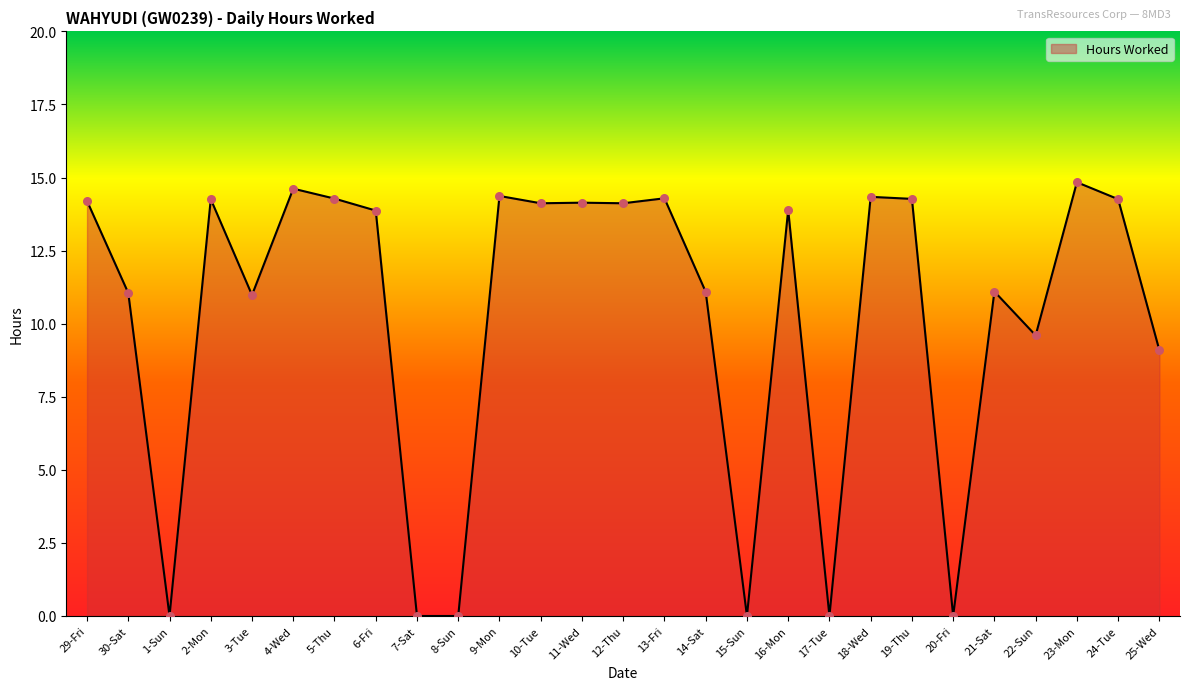

What is the ratio of the value at 13-Fri to the value at 18-Wed?

1.0